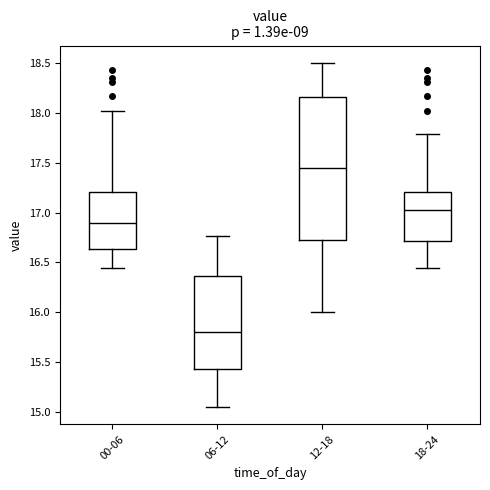

Comparing the boxes themselves (not the whiskers), which one is the tallest?

12-18